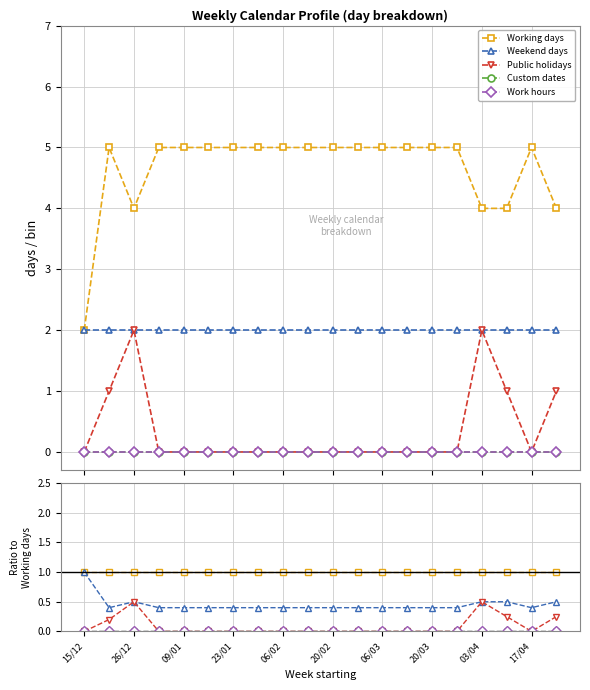

At which label is Working days closest to 1?

15/12